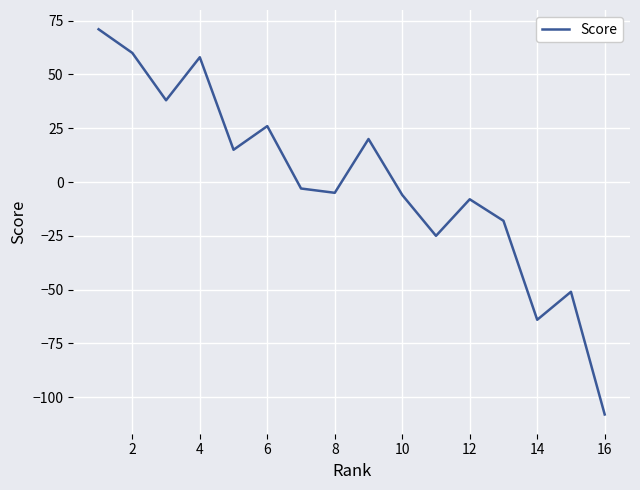

What is the smallest value displayed?

-108